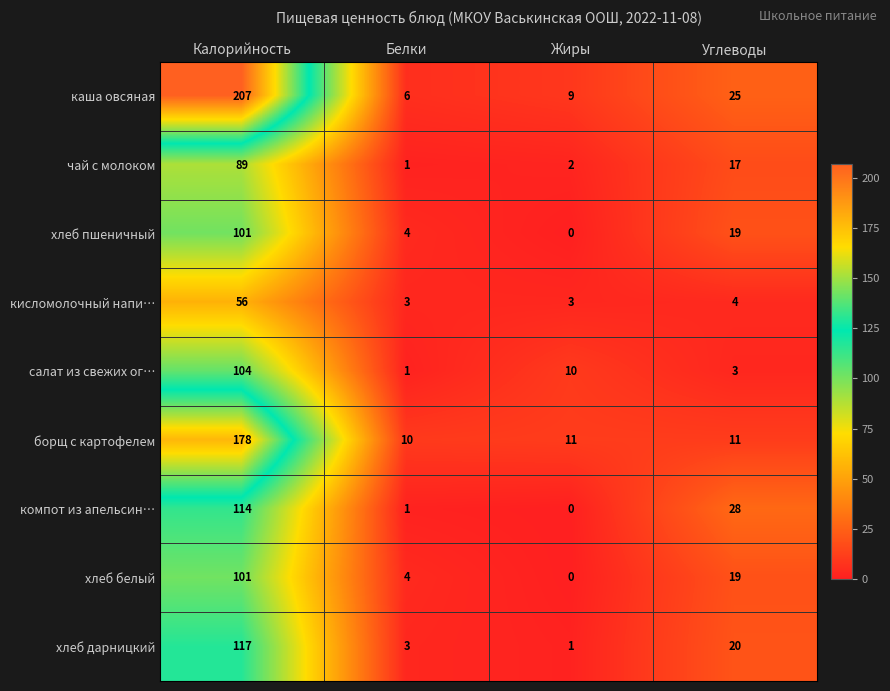

Count the number of data series in this chart.

9